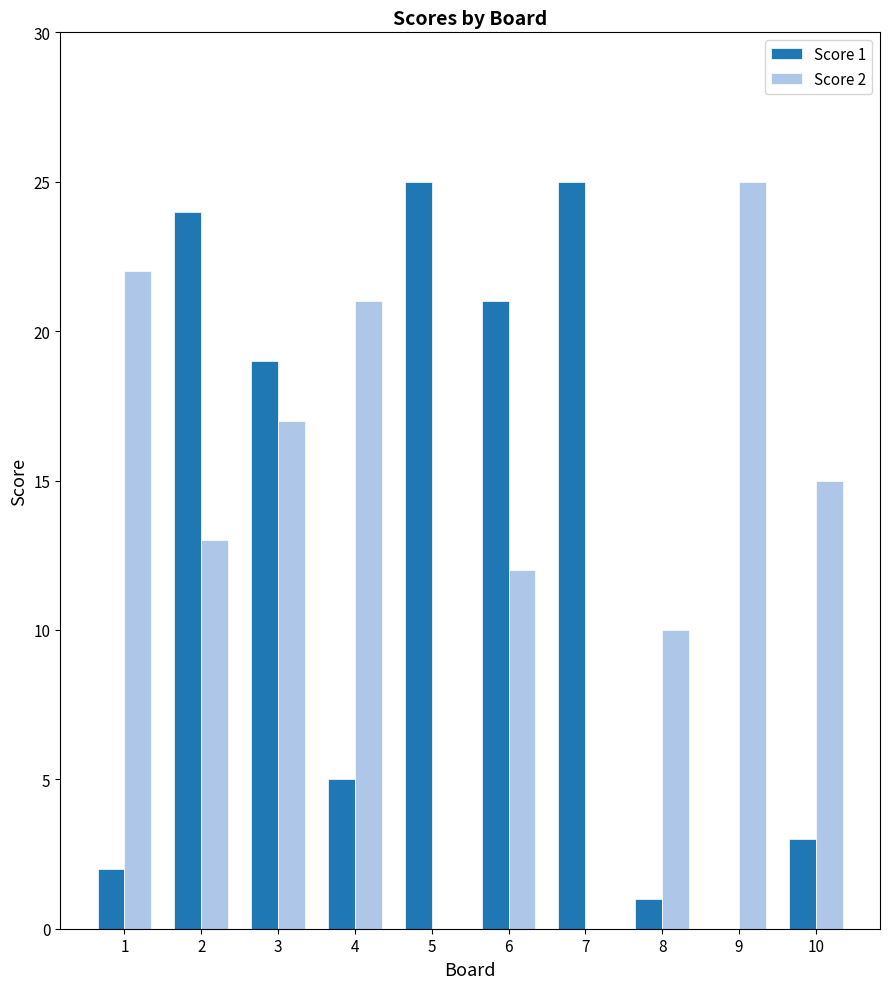

Is the value of Score 2 at 4 greater than the value of Score 1 at 5?

No